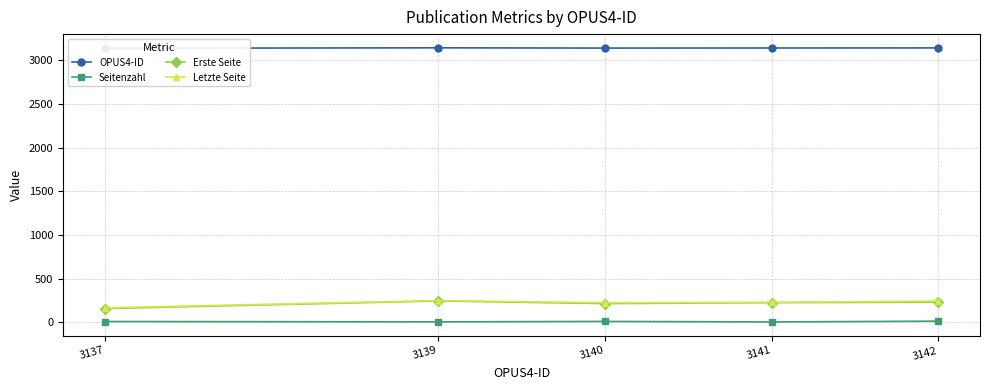

Rank the series by their maximum value, from lowest to highest.

Seitenzahl, Erste Seite, Letzte Seite, OPUS4-ID